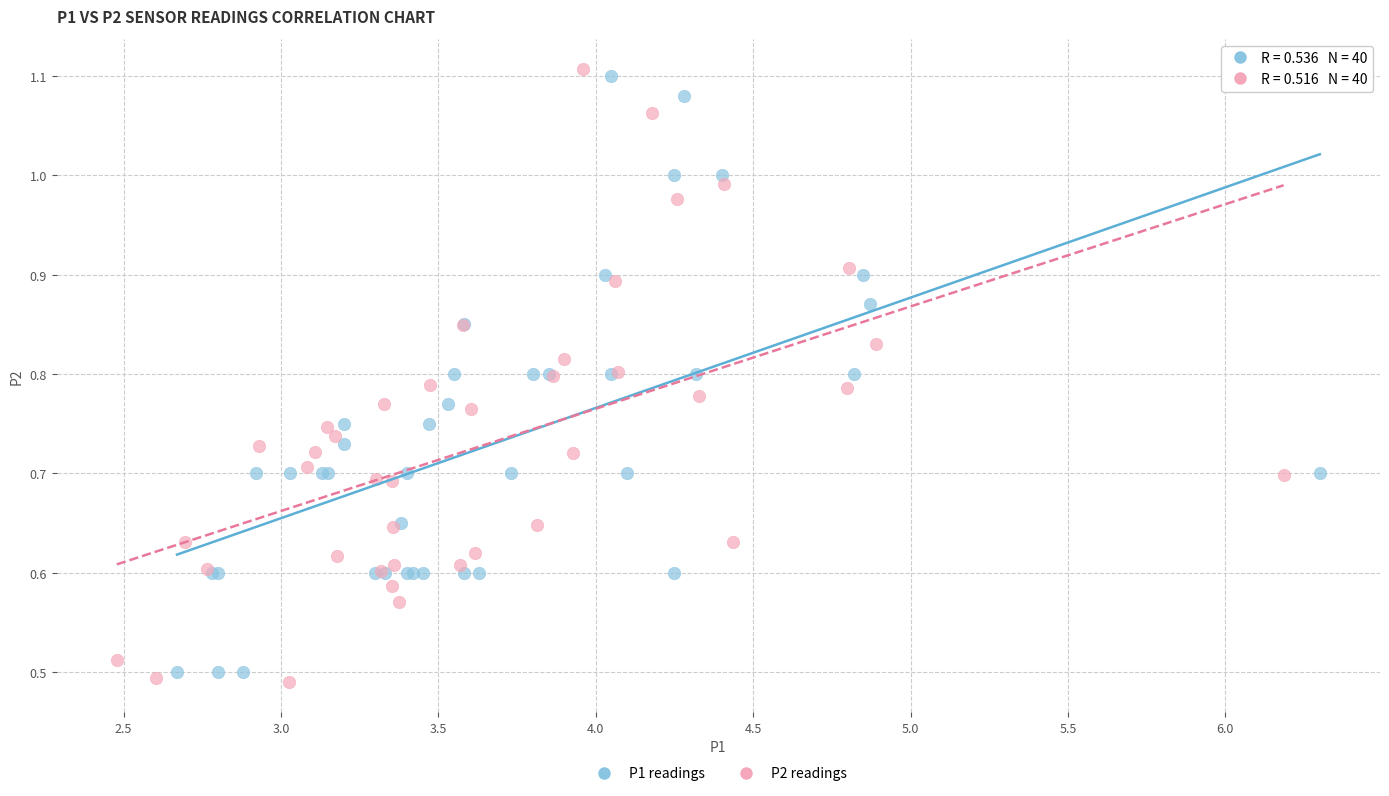

What are all the series names shown in the legend?

P1 readings, P2 readings